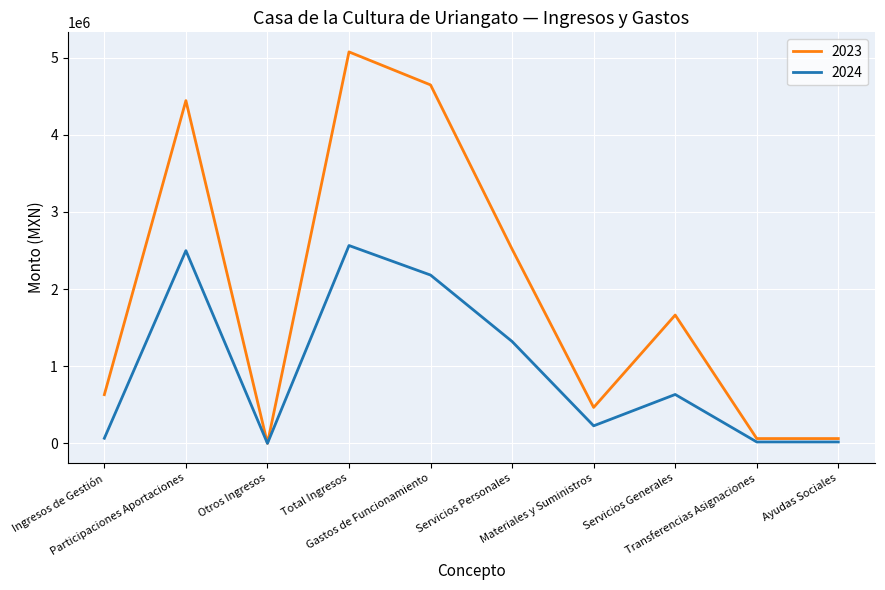

The value of 2023 at Otros Ingresos is 1656803.6. True or false?

False